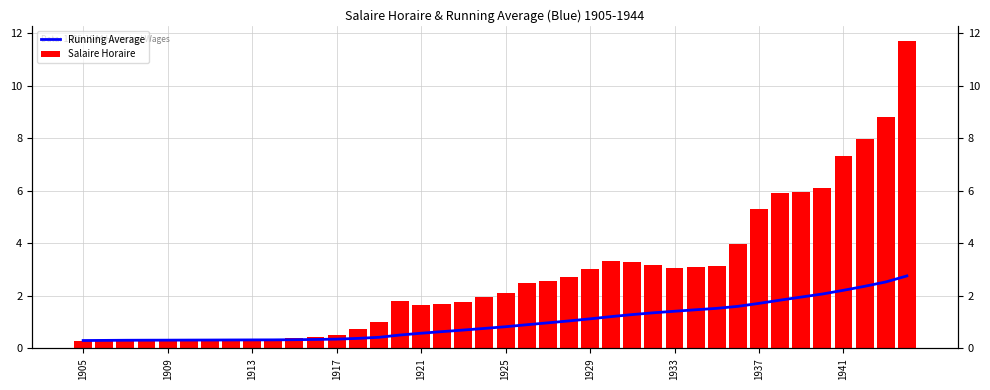

Which series has the widest spread of values?

Salaire Horaire